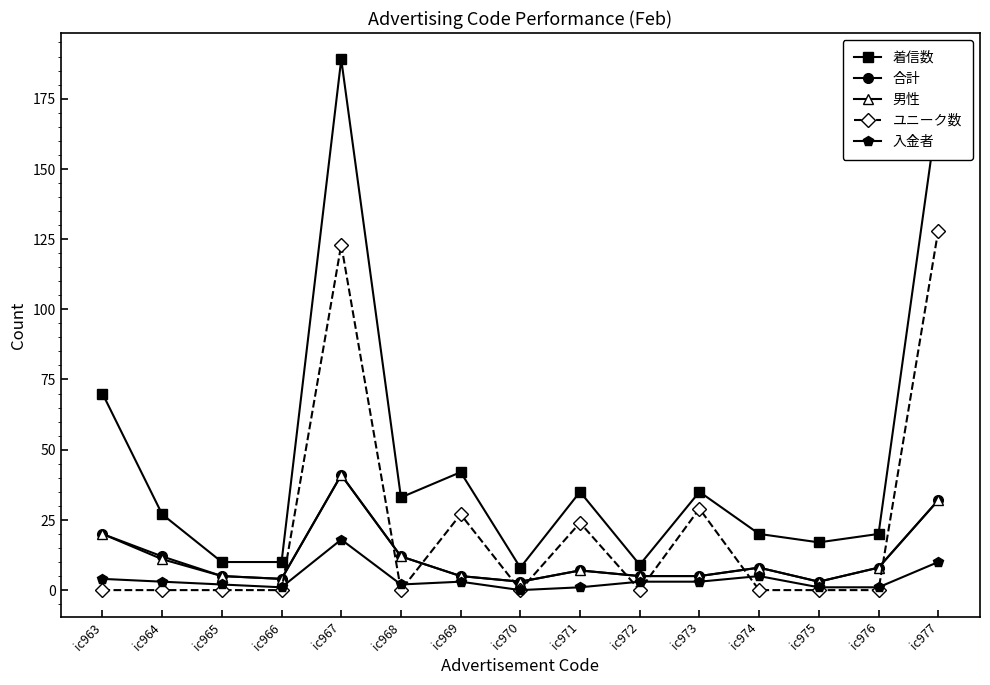

What is the sum of all 男性 values?

169